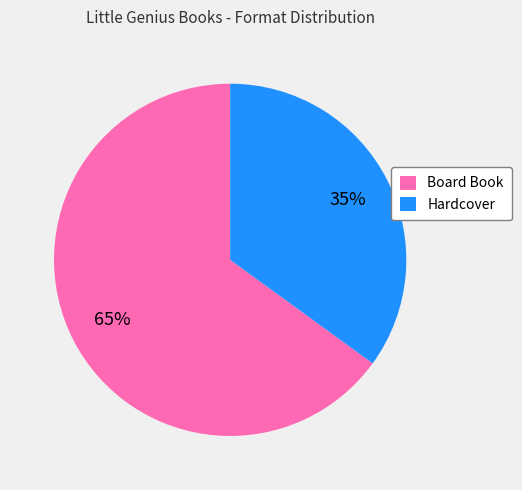

To the nearest percent, what portion does Hardcover represent?

35%